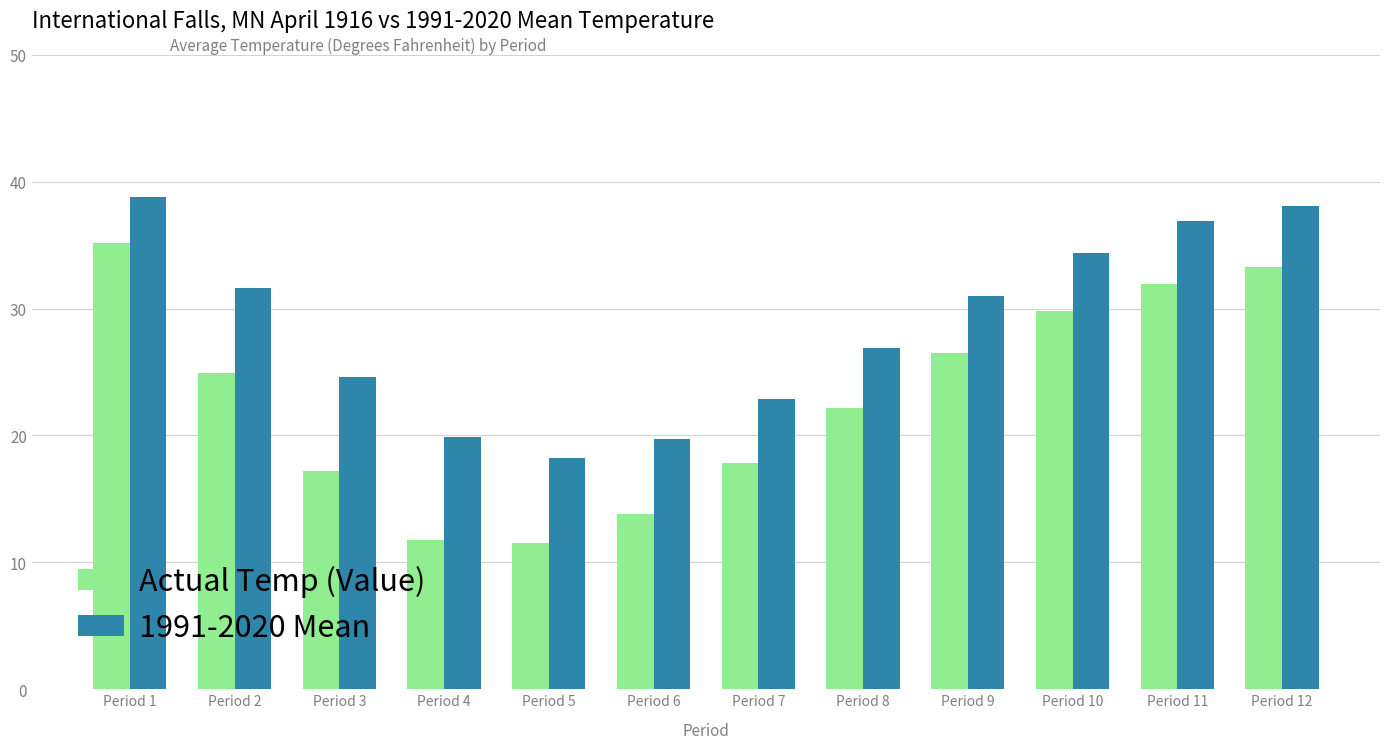

True or false: Actual Temp (Value) has a value of 13.8 at Period 6.

True